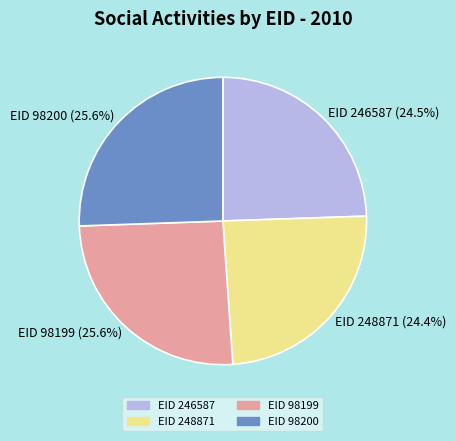

What is the ratio of the value at EID 248871 to the value at EID 98199?

1.0